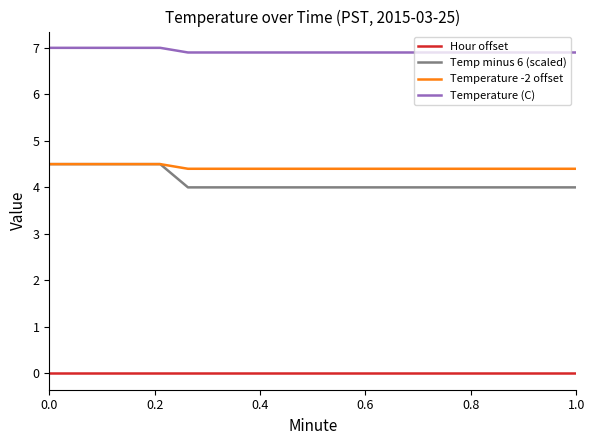

What is the highest value of the Temperature (C) series?

7.0